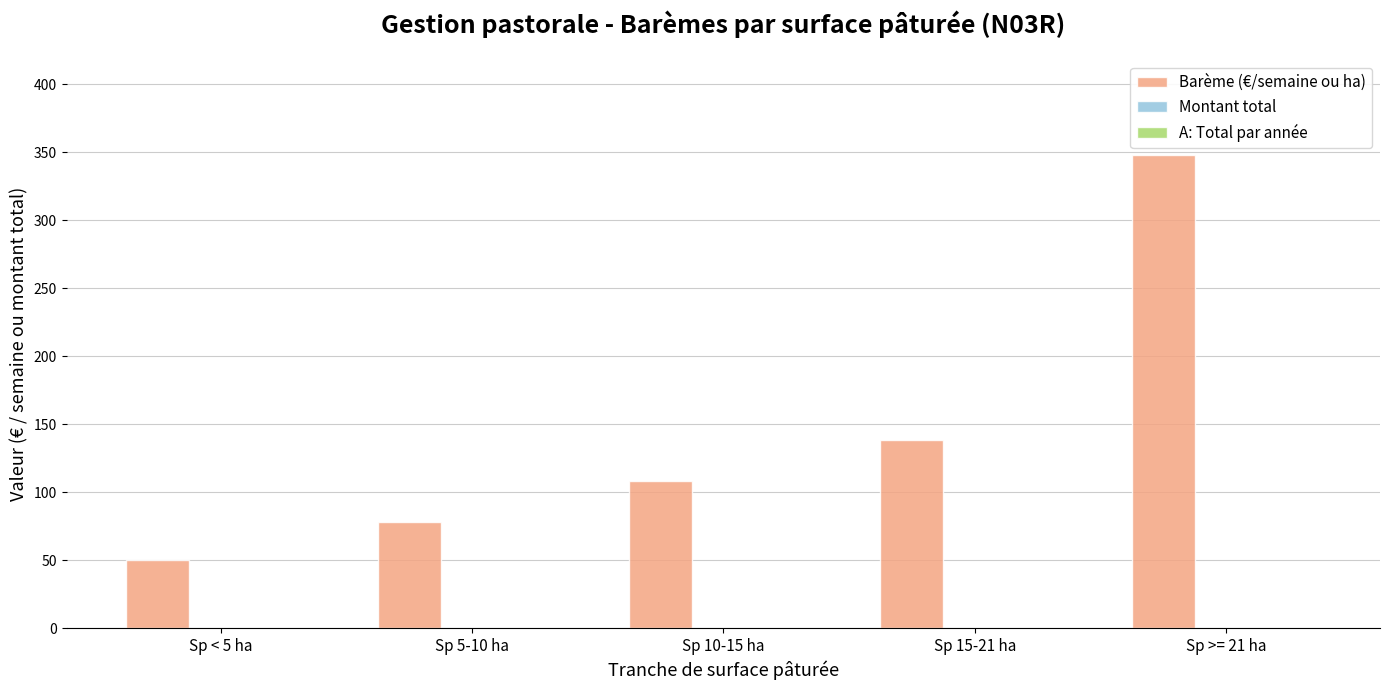

Reading left to right, what are all the values shown in this chart?

Sp < 5 ha=50	Sp 5-10 ha=78	Sp 10-15 ha=108	Sp 15-21 ha=138	Sp >= 21 ha=348